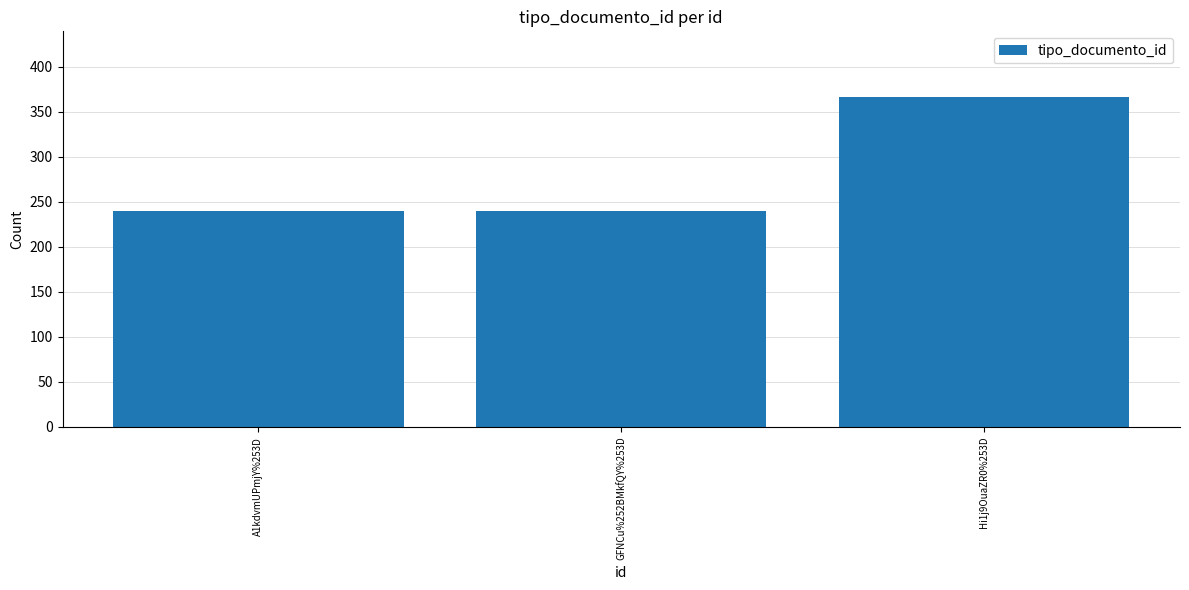

What is the label of the 3rd bar from the right?

A1kdvmUPmjY%253D